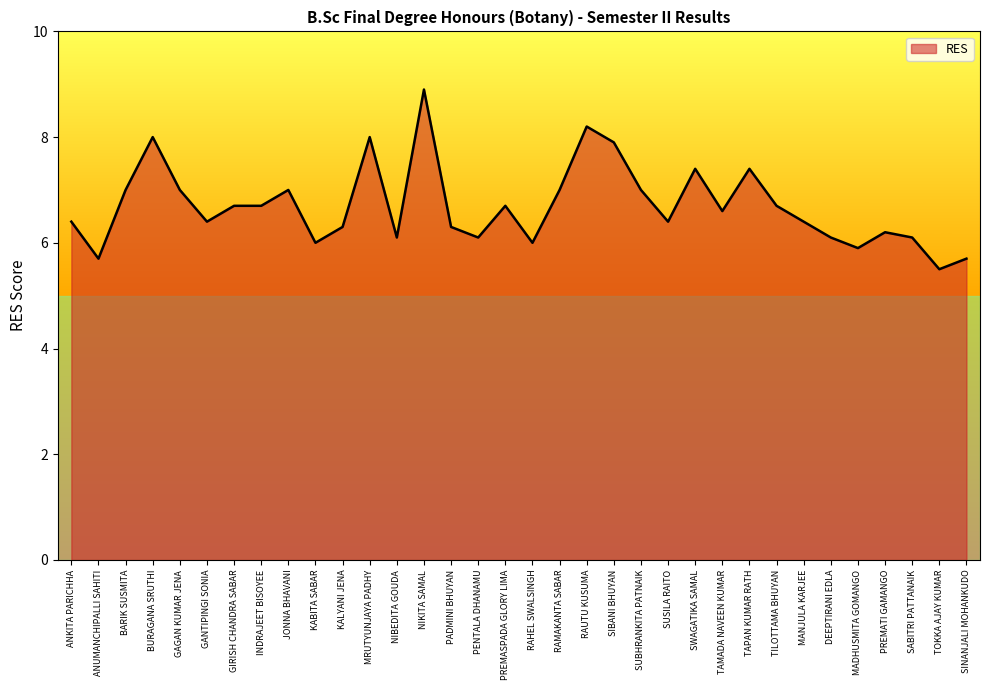

Count the number of data series in this chart.

1